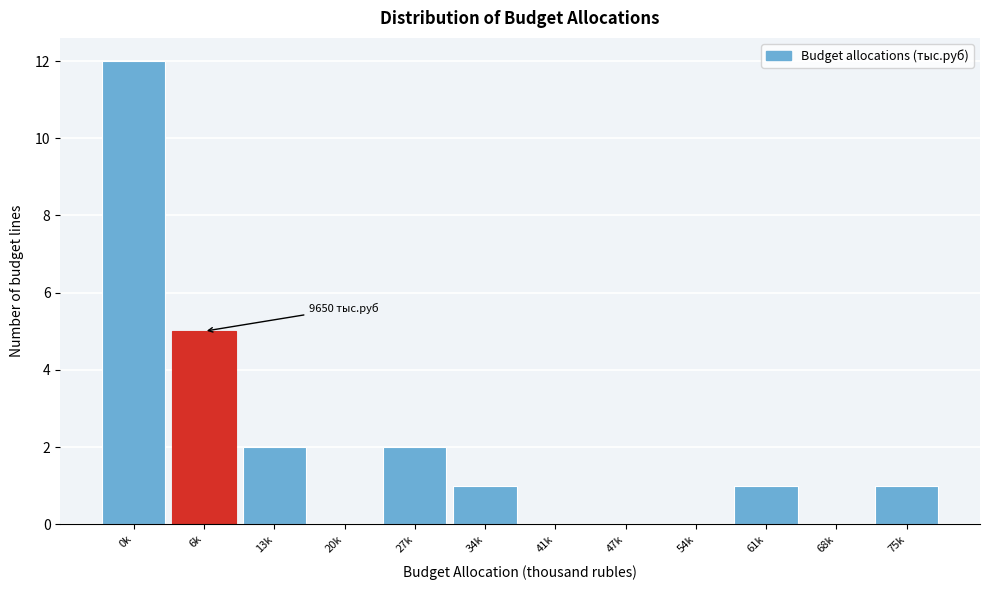

Reading right to left, list all the values displayed in this chart.

75k=1	68k=0	61k=1	54k=0	47k=0	41k=0	34k=1	27k=2	20k=0	13k=2	6k=5	0k=12